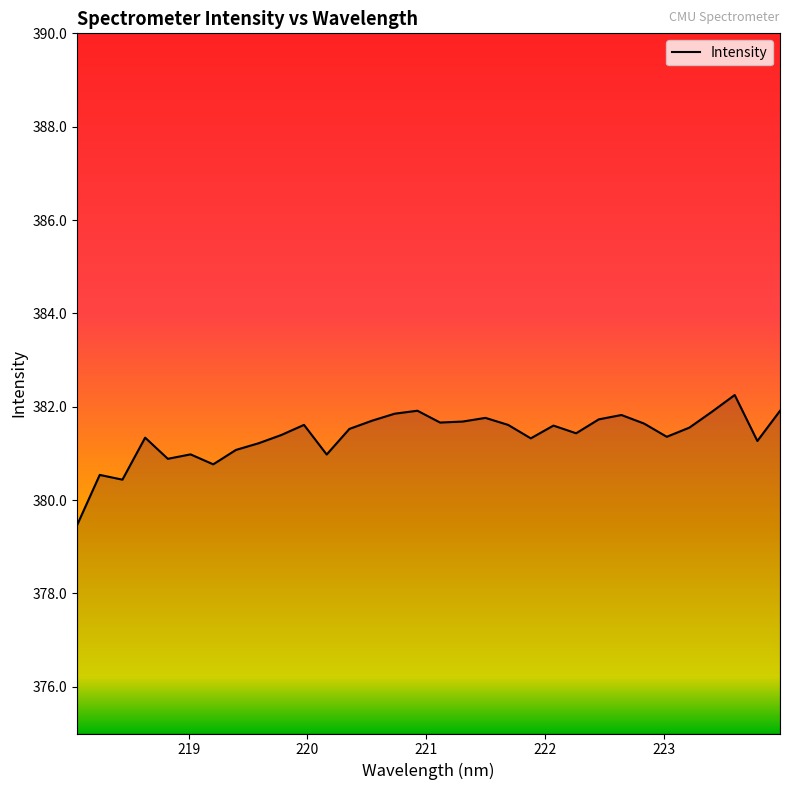

How many series are shown in this chart?

1